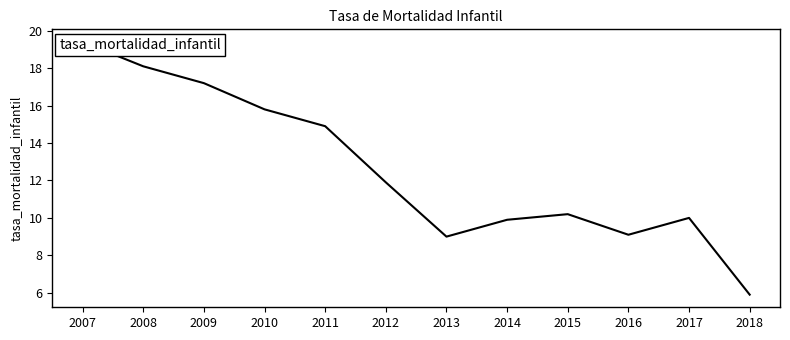

Rank the categories by value from lowest to highest.

2018, 2013, 2016, 2014, 2017, 2015, 2012, 2011, 2010, 2009, 2008, 2007